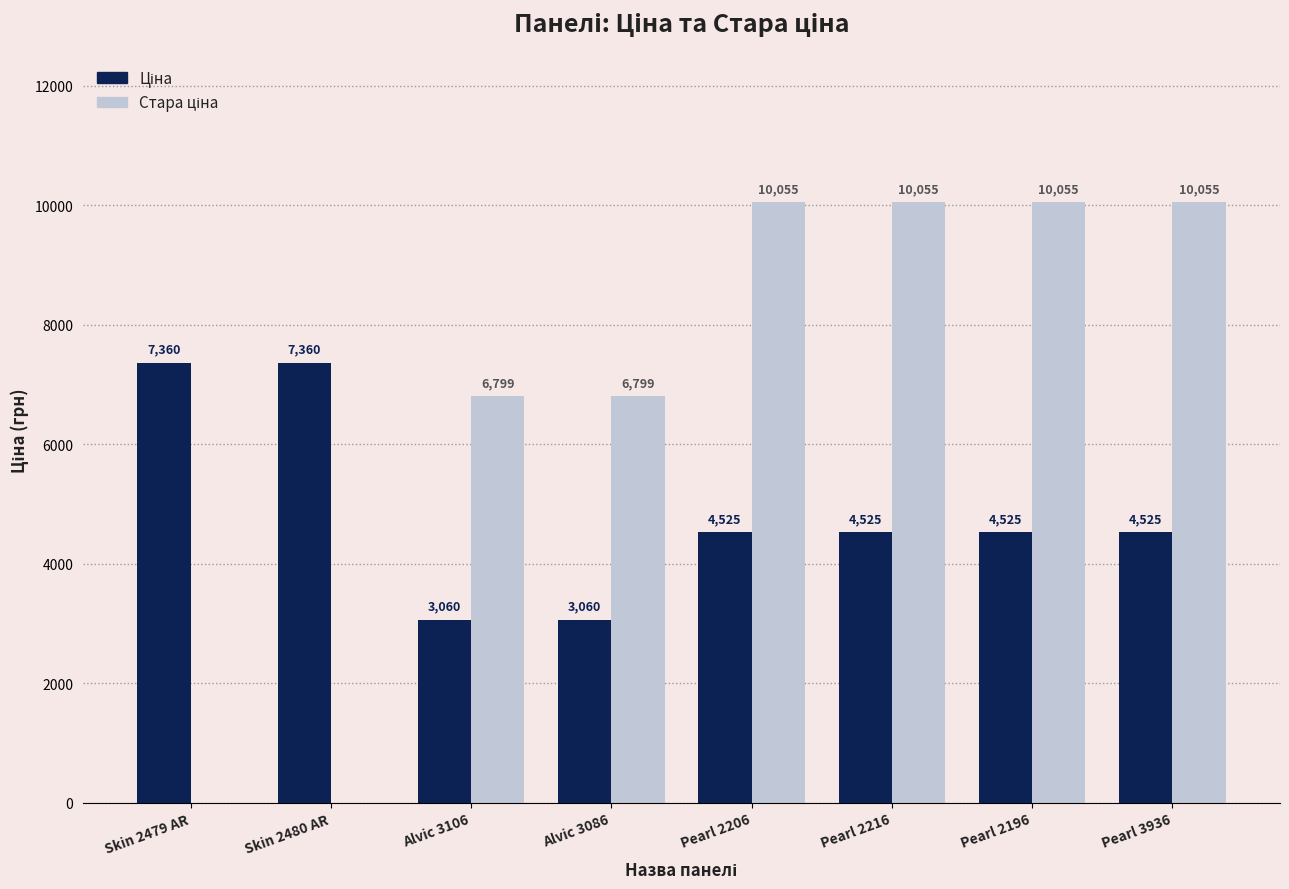

How many data points does each series have?

8